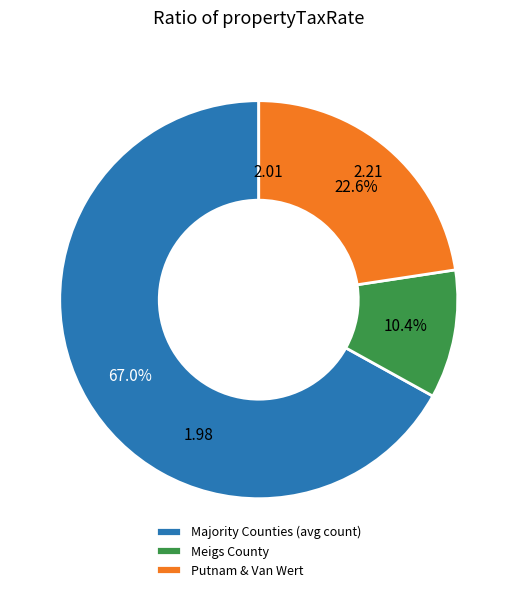

Which slice is the largest?

Majority Counties (avg count)